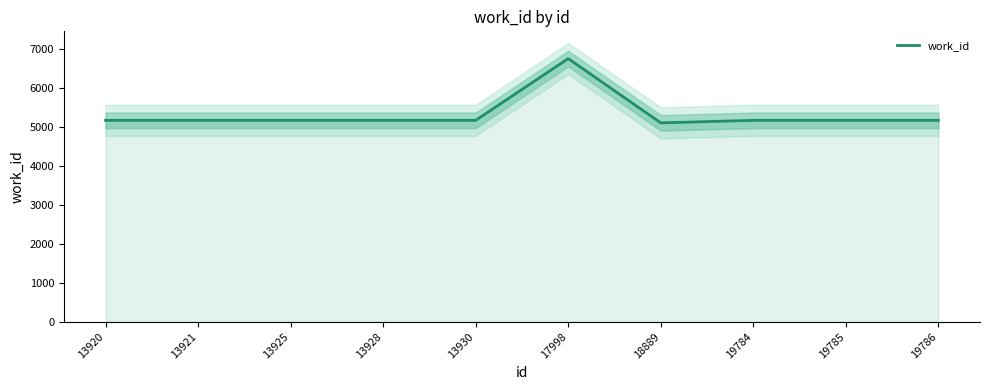

List the labels in order of value, largest first.

17998, 13920, 13921, 13925, 13928, 13930, 19784, 19785, 19786, 18889